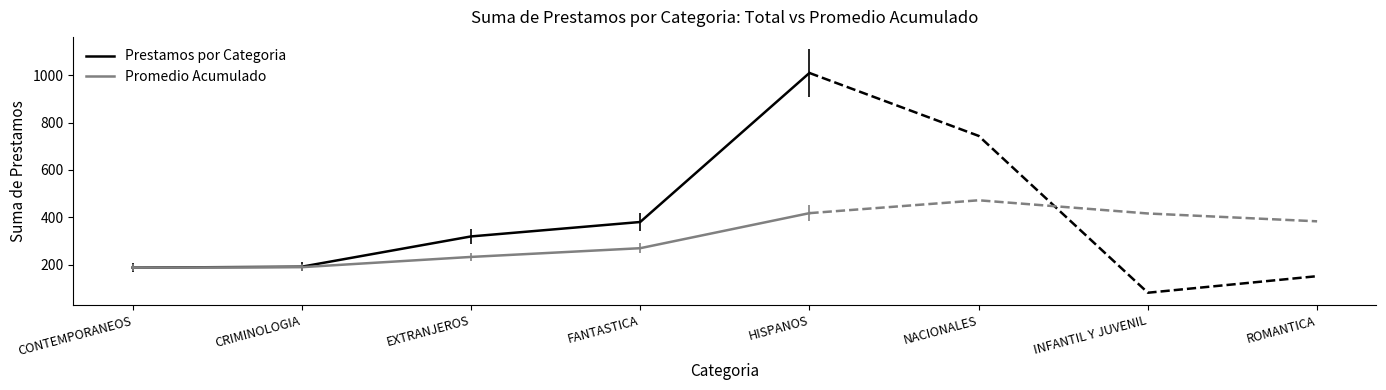

How many data points in Promedio Acumulado are less than 232?

2